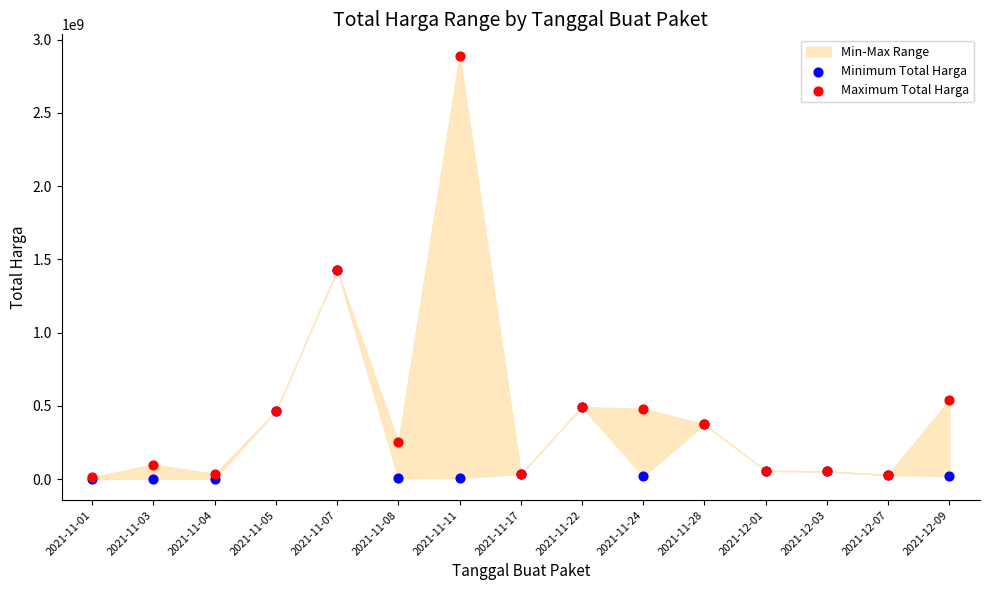

In the Minimum Total Harga series, what Y value is closest to 712972950?

493000000